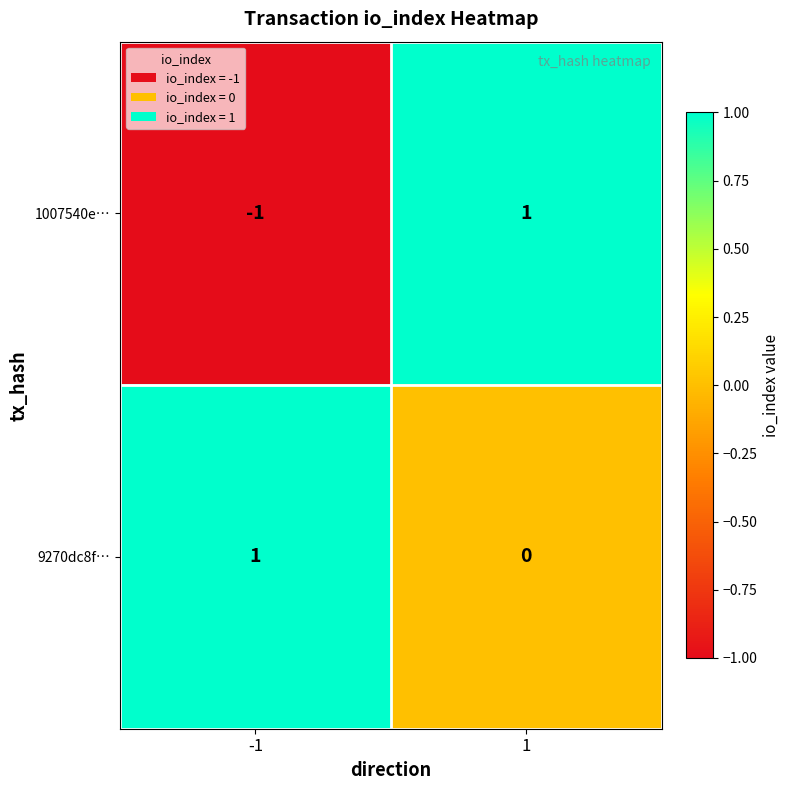

The 9270dc8f… series shows 0 at 1. True or false?

True